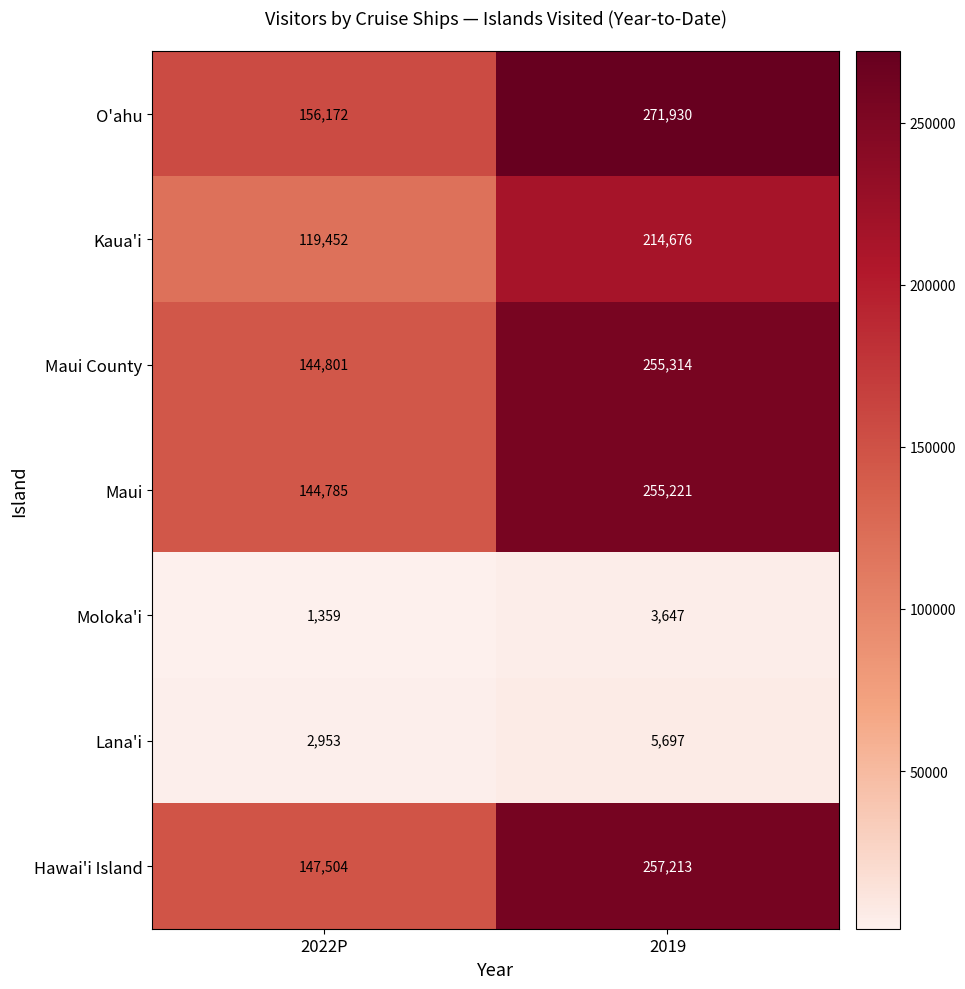

True or false: Hawai'i Island has a value of 433633 at 2019.

False